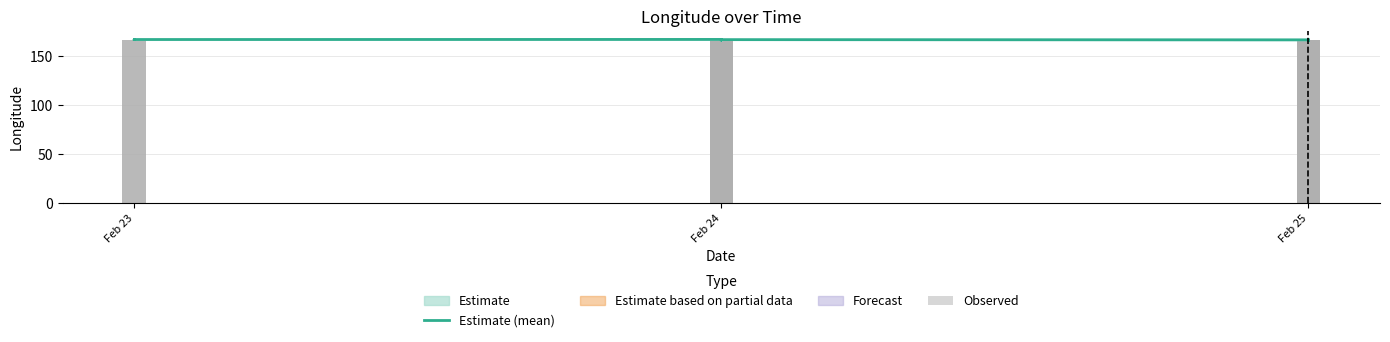

What is the greatest value displayed?

166.9